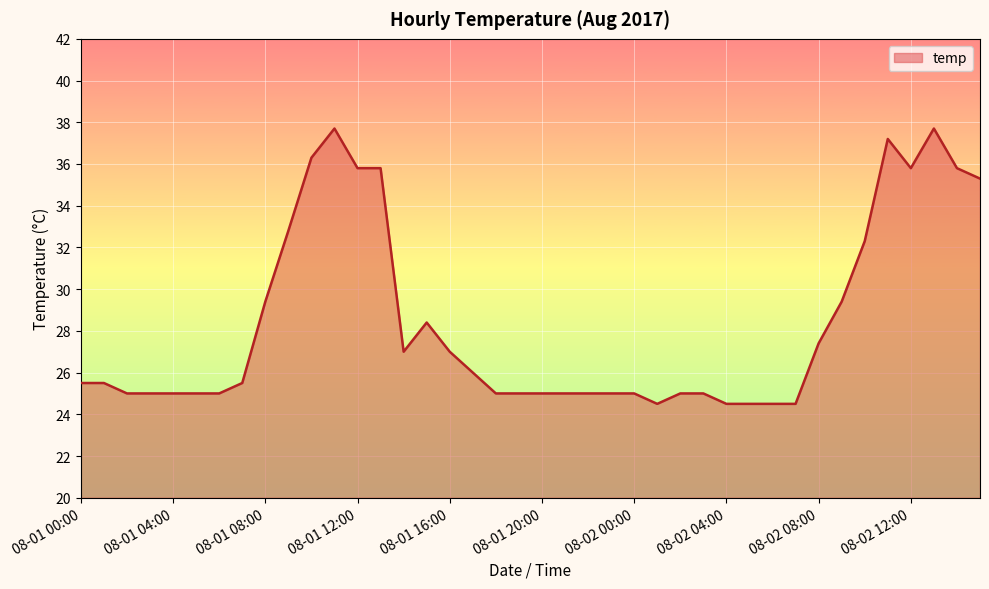

How many lines are shown in the chart?

1